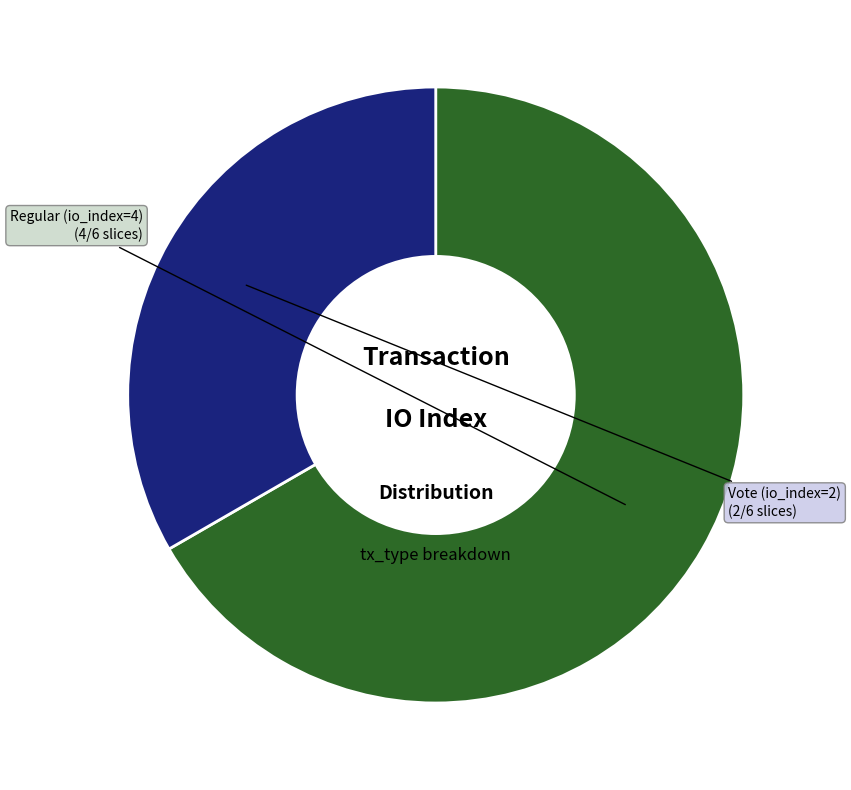

Is it true that Regular (io_index=4) is 57% of the pie?

False